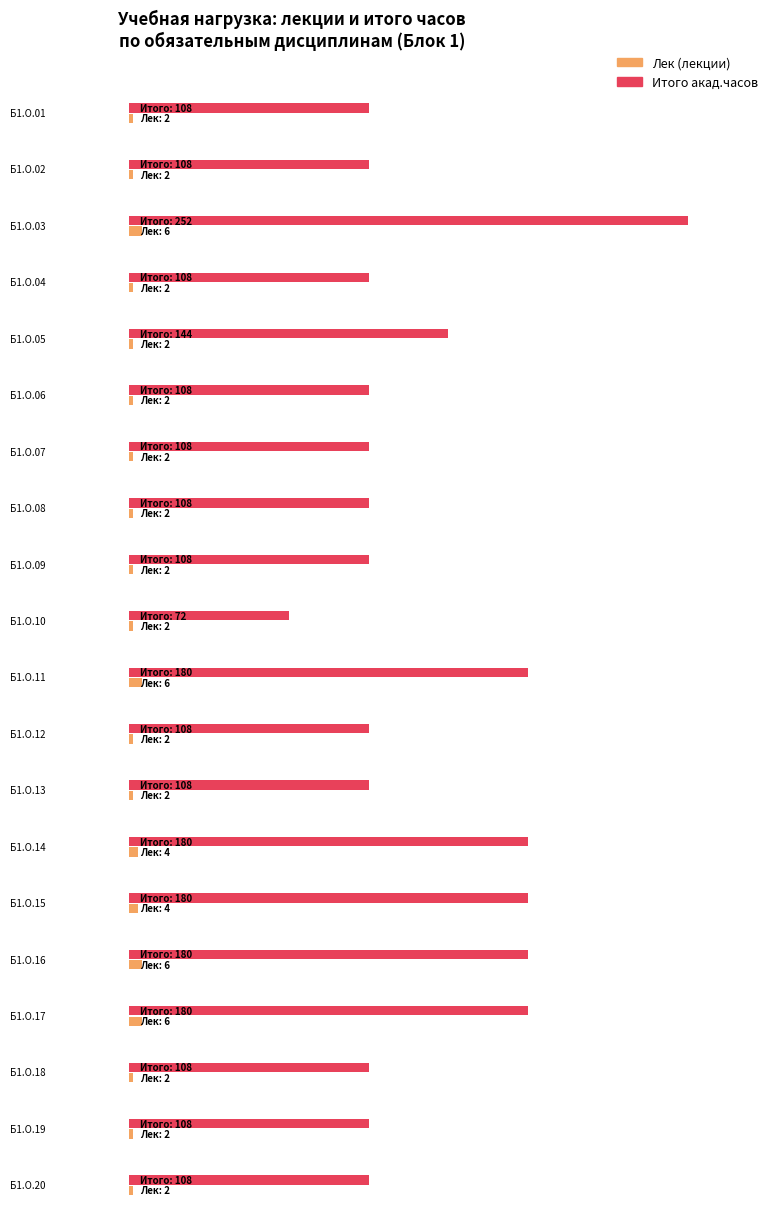

Does the chart contain any negative values?

No